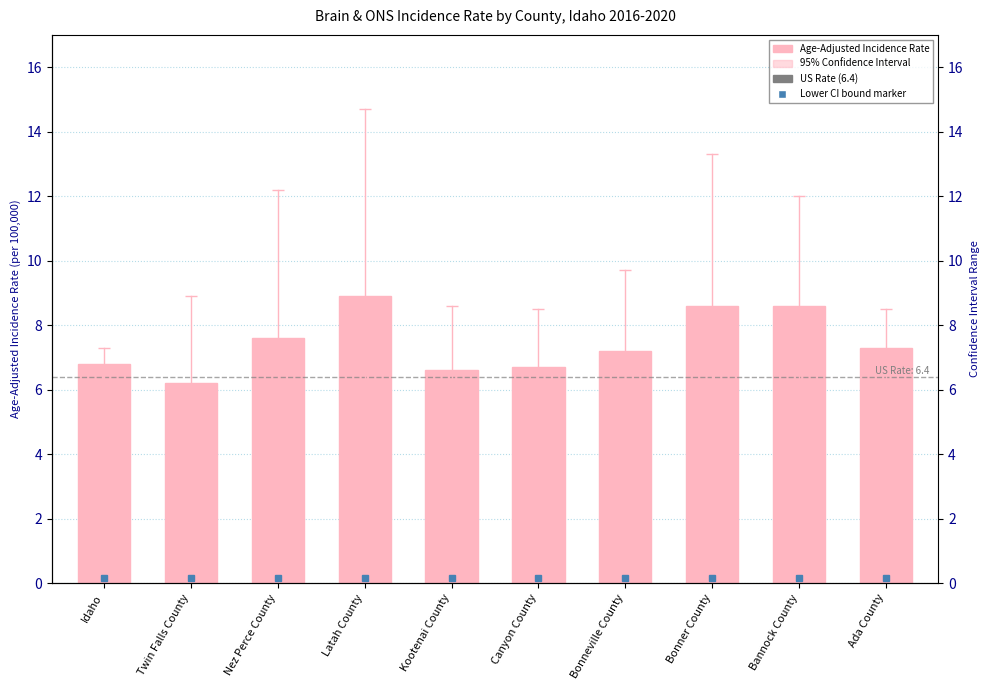

What is the label of the 8th bar from the left?

Bonner County